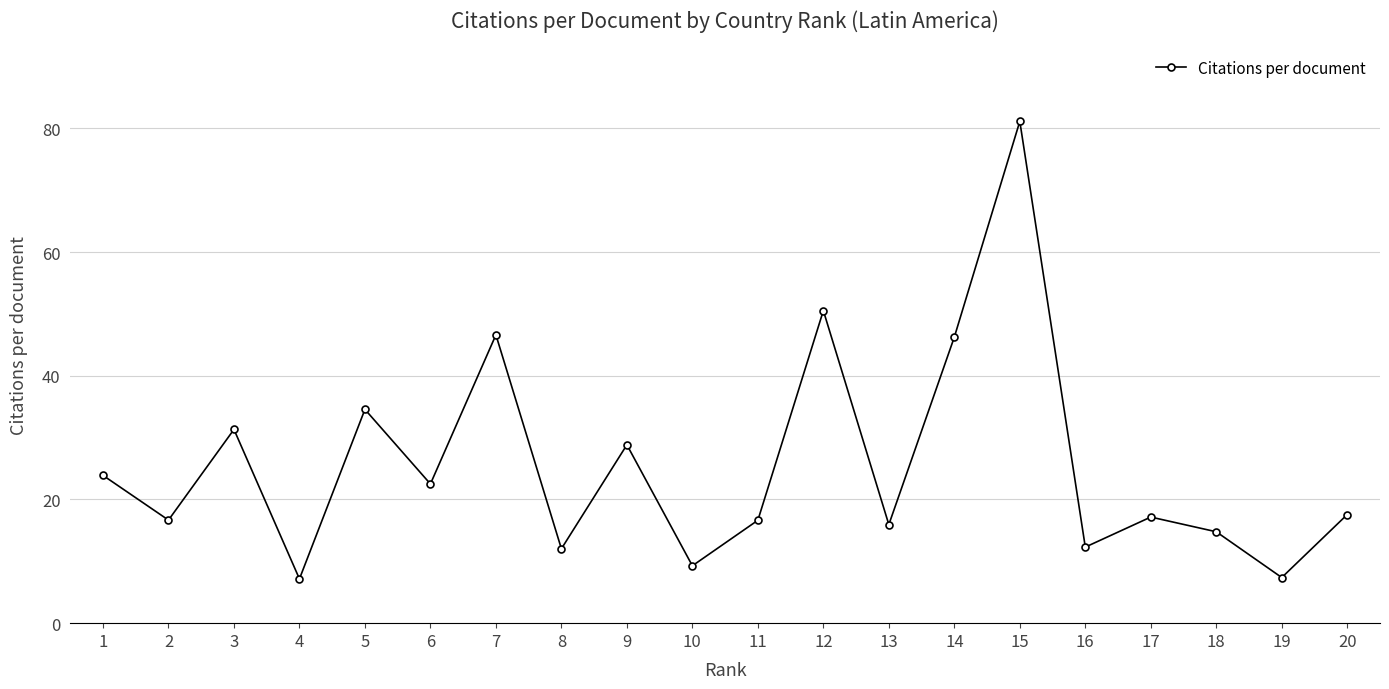

Is this an area chart (filled region under the line)?

No